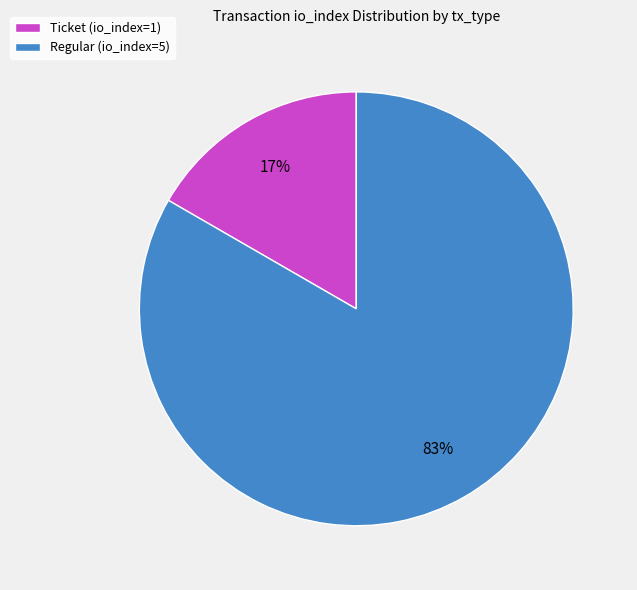

To the nearest percent, what is the average slice percentage?

50%